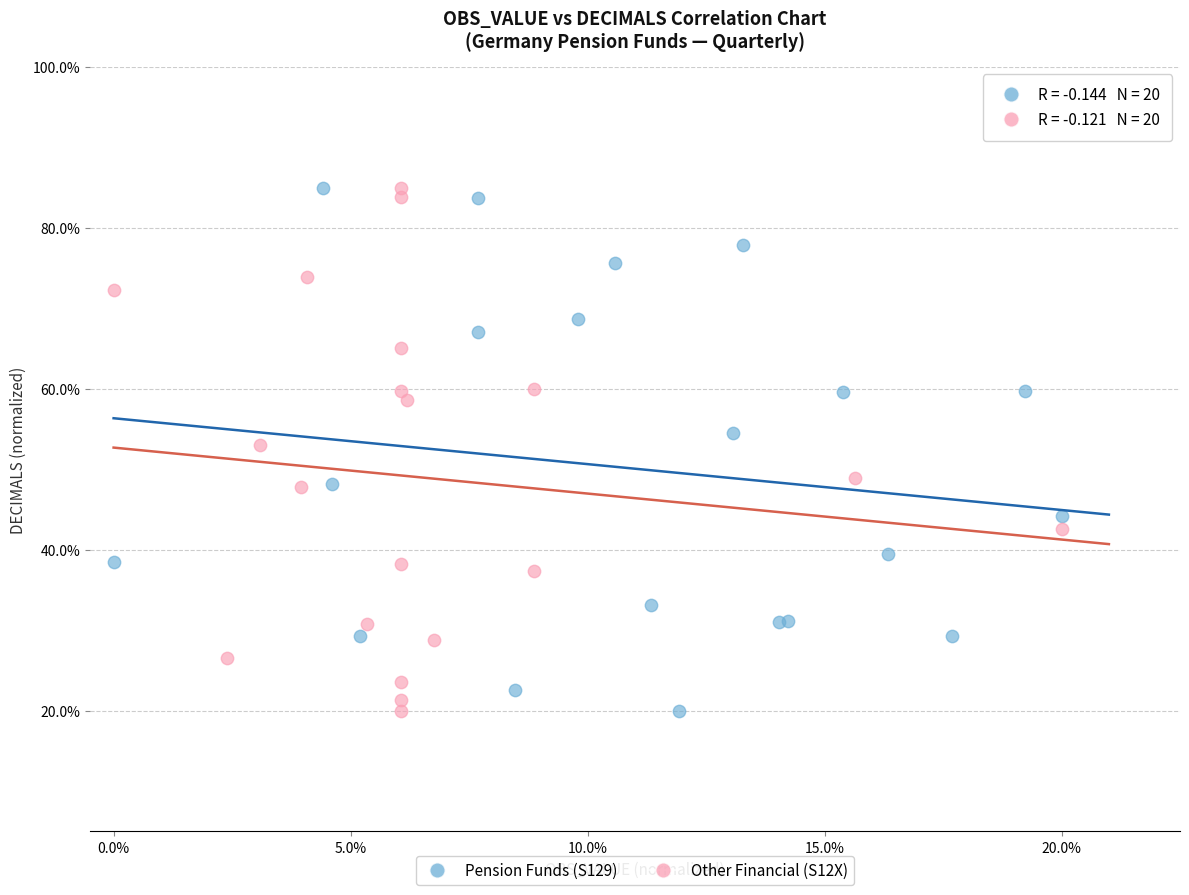

What are all the series names shown in the legend?

Pension Funds (S129), Other Financial (S12X)